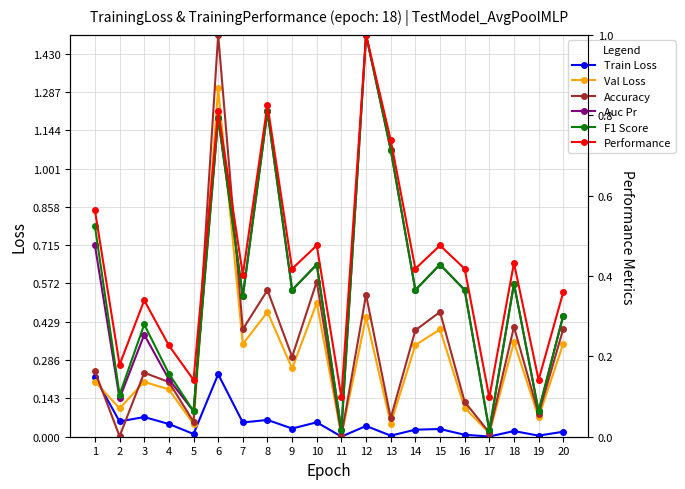

Is the value of Val Loss at 13 greater than the value of Accuracy at 8?

No